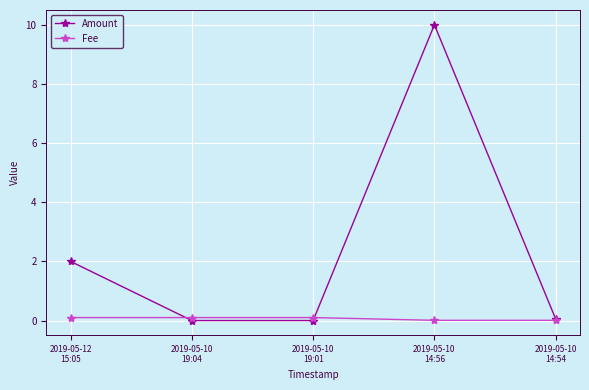

What position from the left is 2019-05-10
14:56?

4